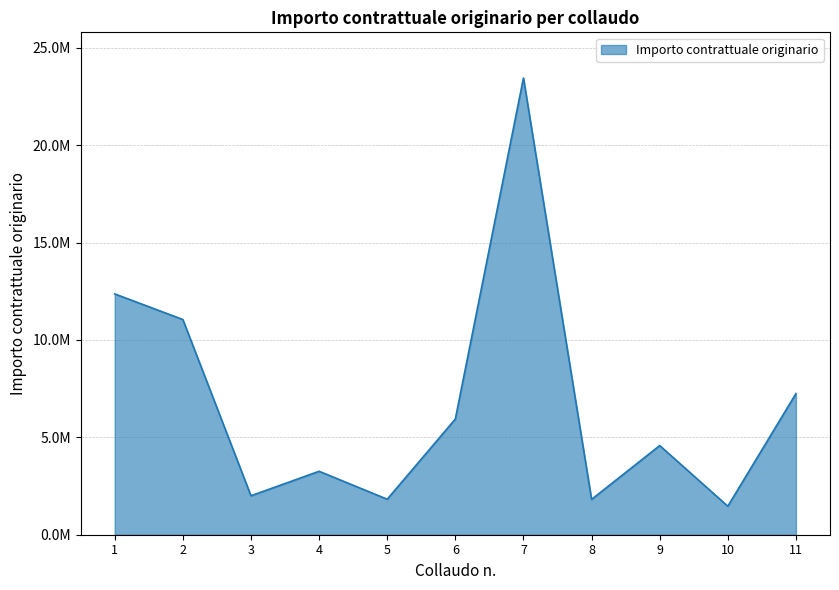

Does the chart display data point markers on the line(s)?

No